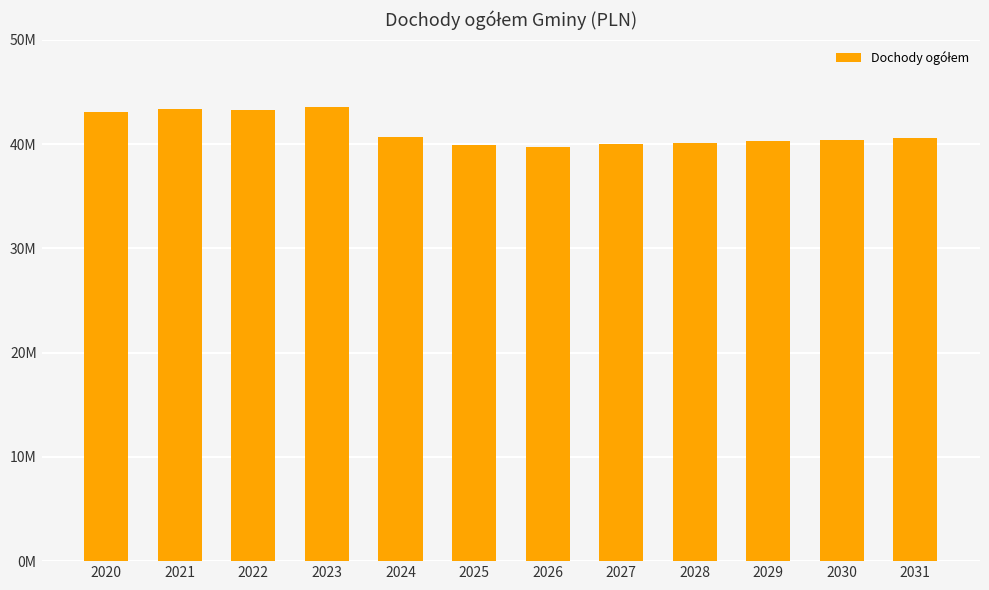

Reading left to right, transcribe all the data shown in this chart.

2020=43107458.6	2021=43367751.0	2022=43233500.0	2023=43533500.0	2024=40700000.0	2025=39880000.0	2026=39700000.0	2027=39978000.0	2028=40120000.0	2029=40300000.0	2030=40420000.0	2031=40550000.0